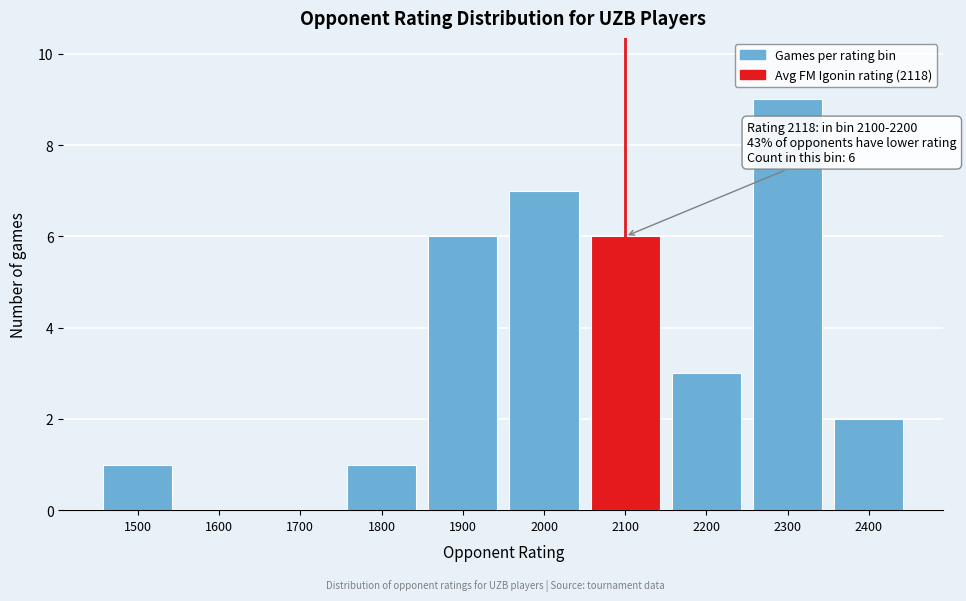

Reading left to right, transcribe all the data shown in this chart.

1500=1	1600=0	1700=0	1800=1	1900=6	2000=7	2100=6	2200=3	2300=9	2400=2